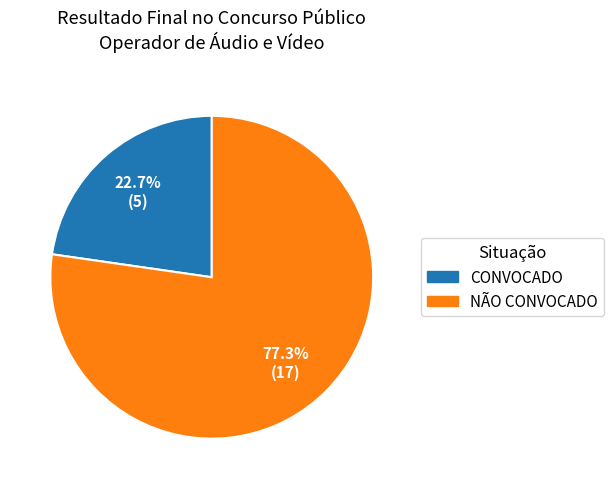

What percentage is the NÃO CONVOCADO slice, to the nearest percent?

77%